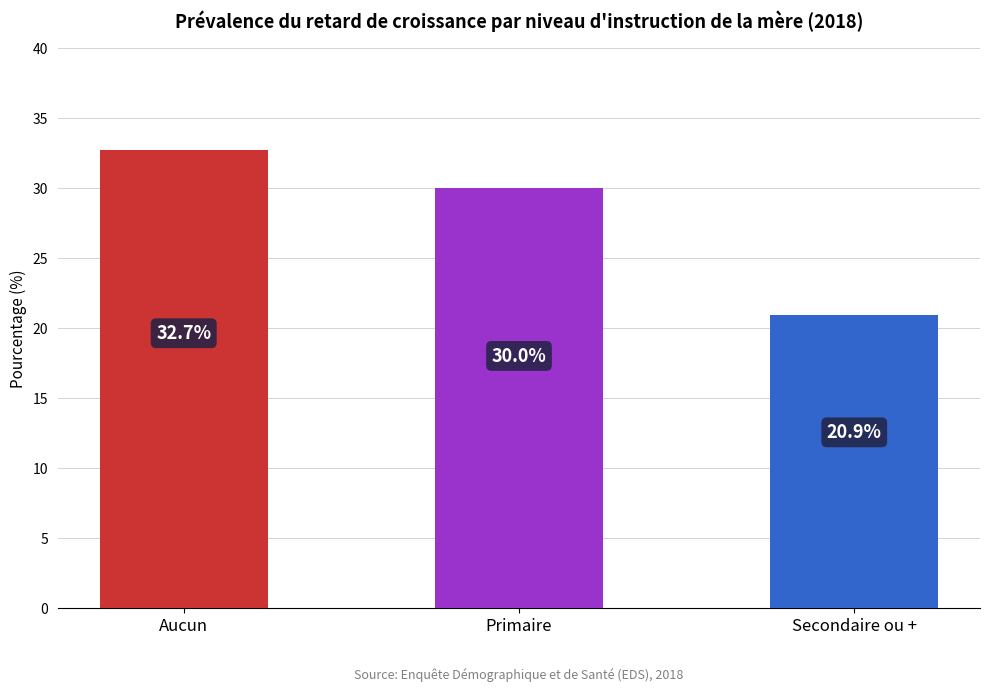

Which label corresponds to the smallest value in the chart?

Secondaire ou +